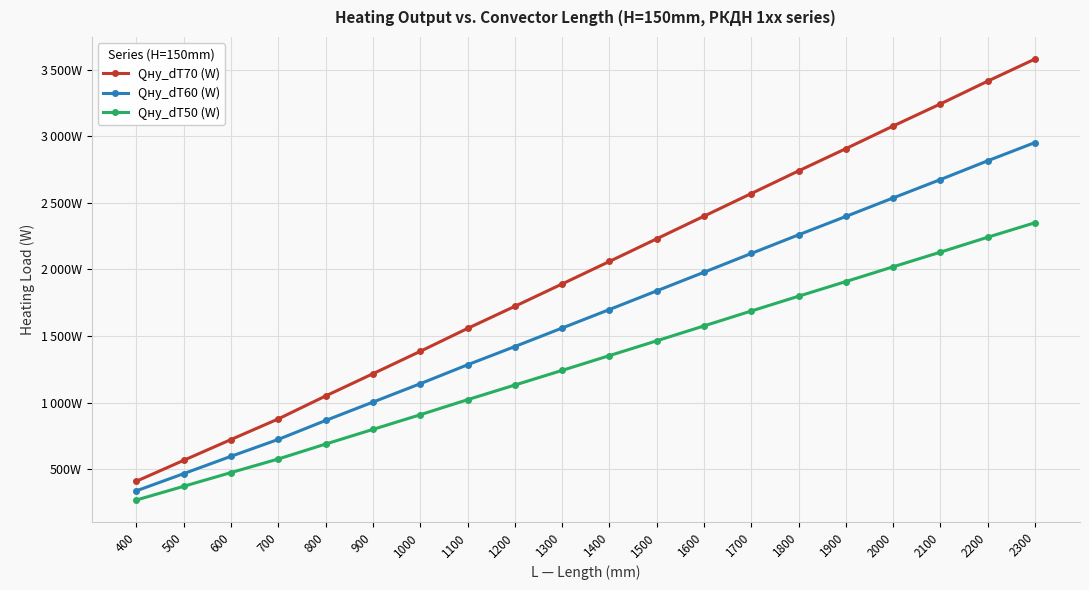

True or false: Qну_dT50 (W) and Qну_dT60 (W) intersect in this chart.

False